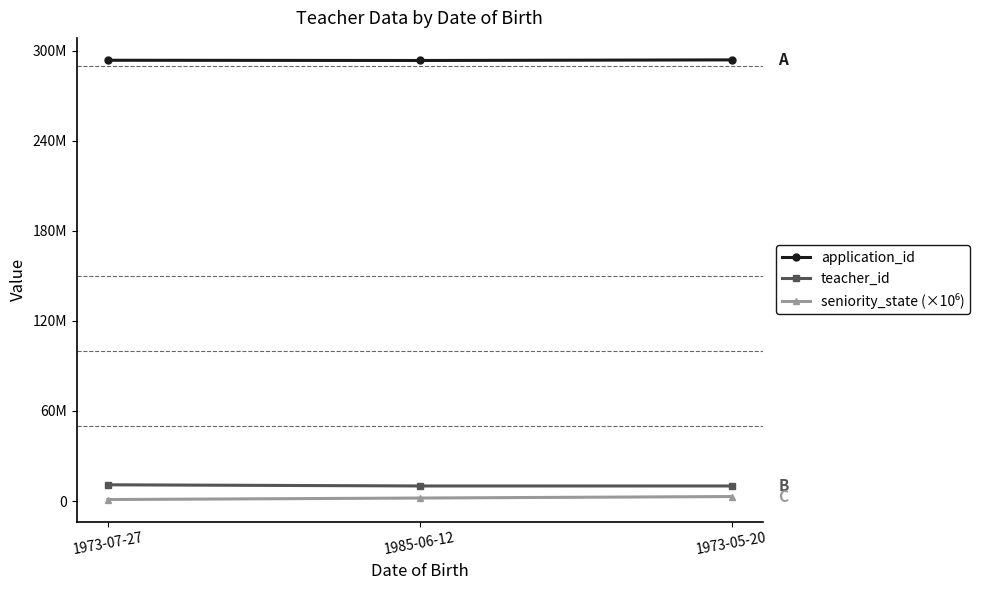

What is the highest value of the seniority_state (×10⁶) series?

3000000